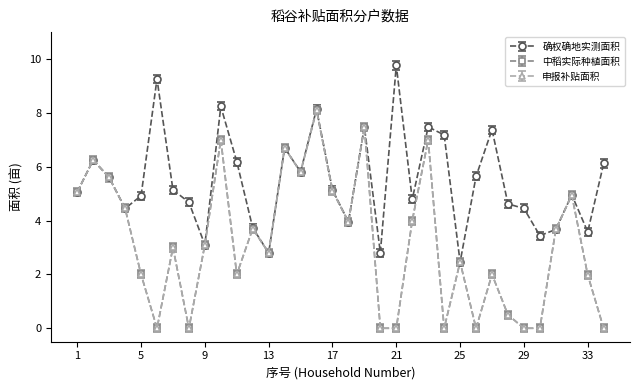

Is this an area chart (filled region under the line)?

No